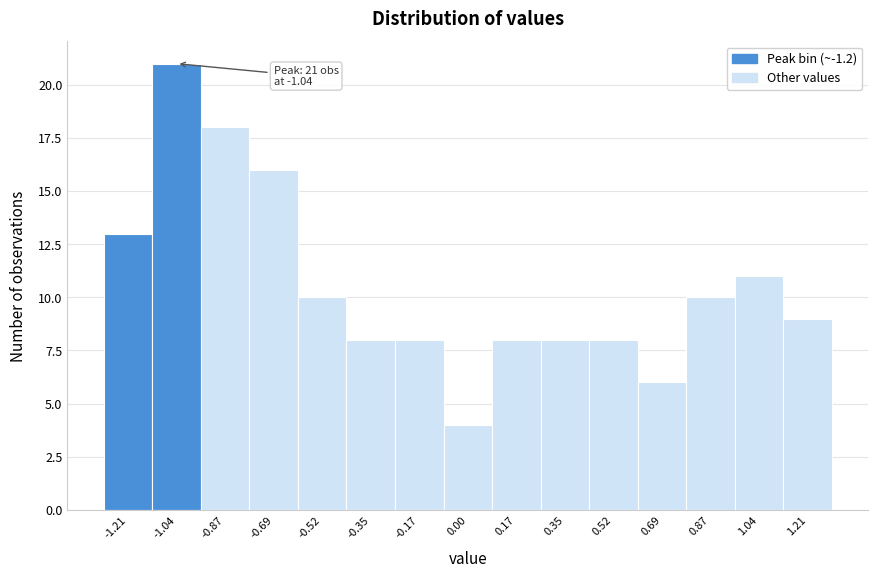

Over which range of the x-axis is the bar tallest?

-1.12 to -0.96